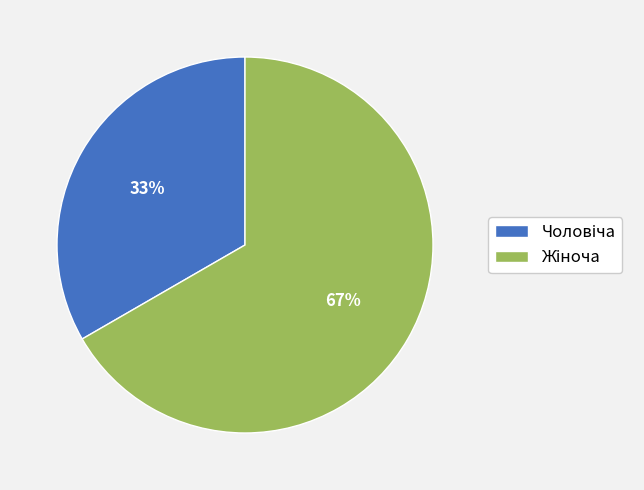

Is there a majority slice in this chart?

Yes